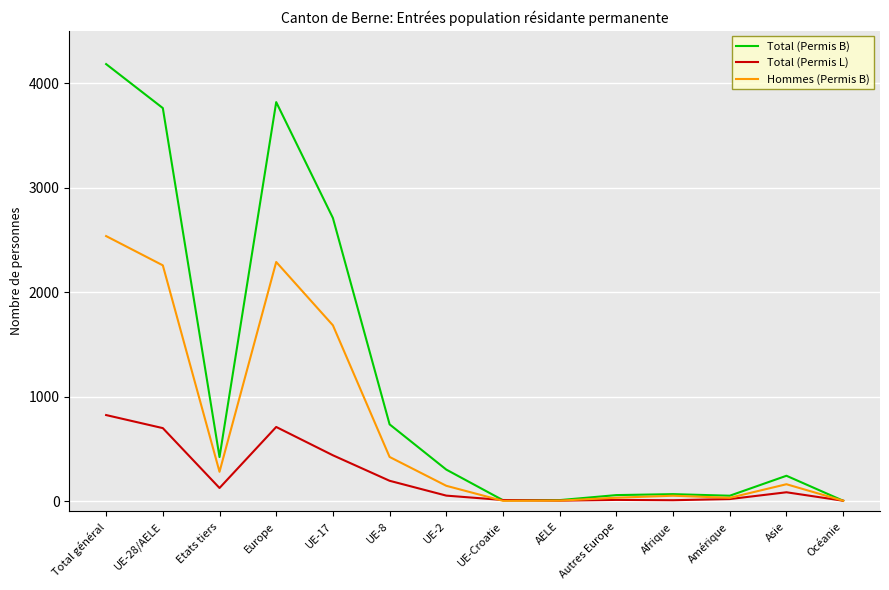

What is the average value of the Total (Permis B) series?

1169